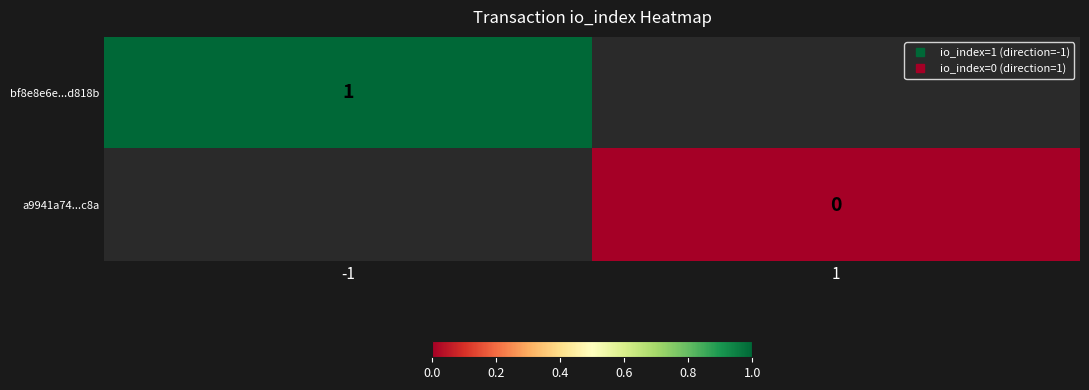

What is the highest value of the bf8e8e6e...d818b series?

1.0